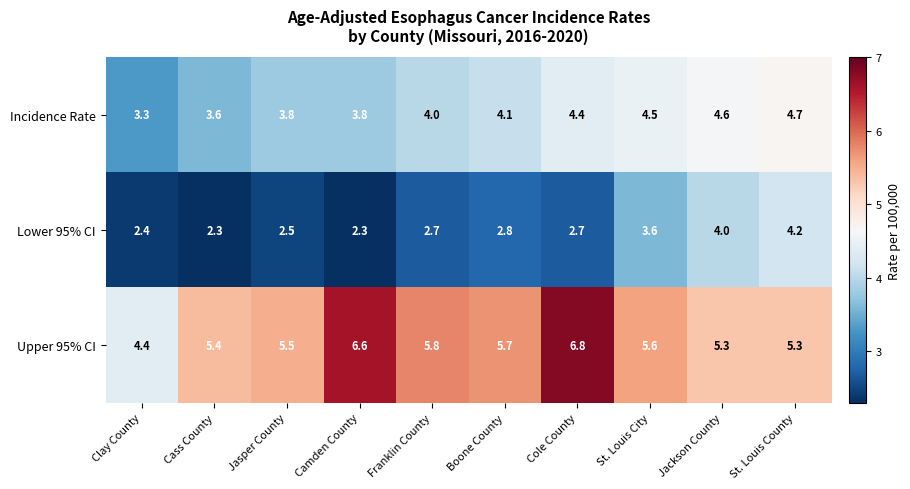

The value of Incidence Rate at Boone County is 4.1. True or false?

True